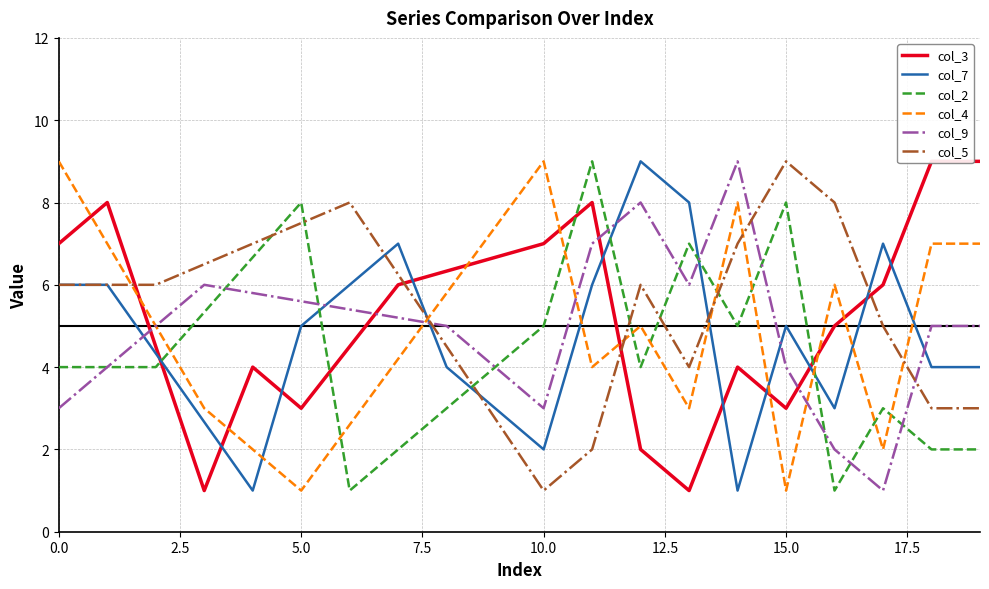

Rank the series by their maximum value, from lowest to highest.

col_3, col_7, col_2, col_4, col_9, col_5